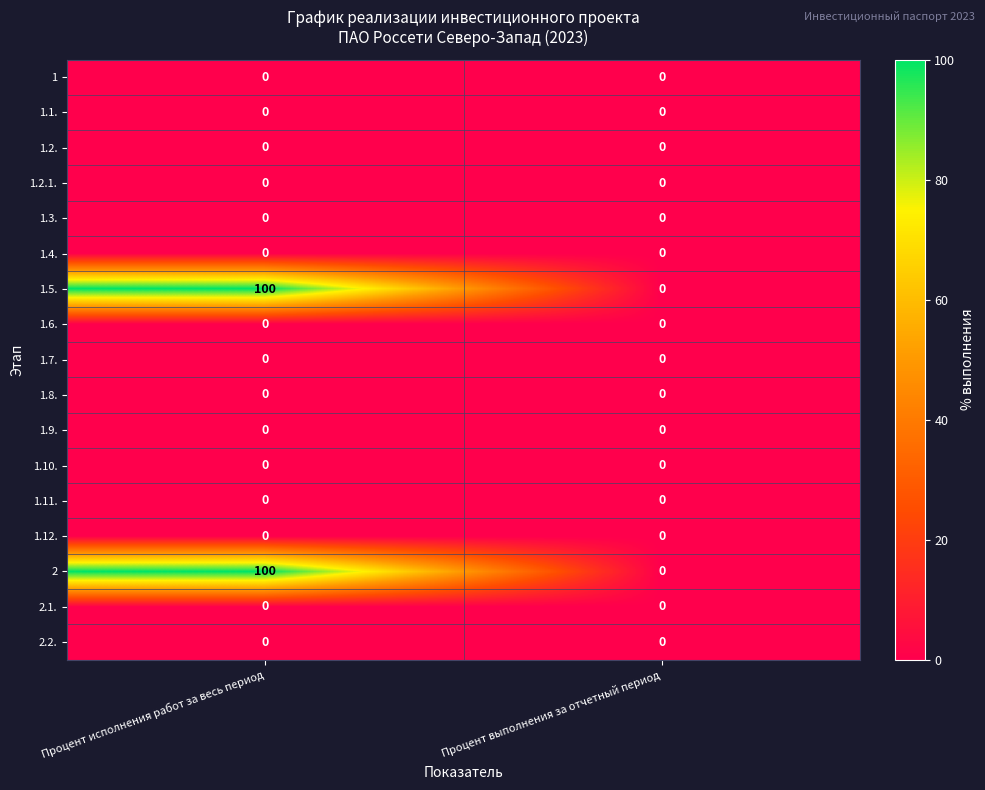

Count the number of categories in the chart.

2